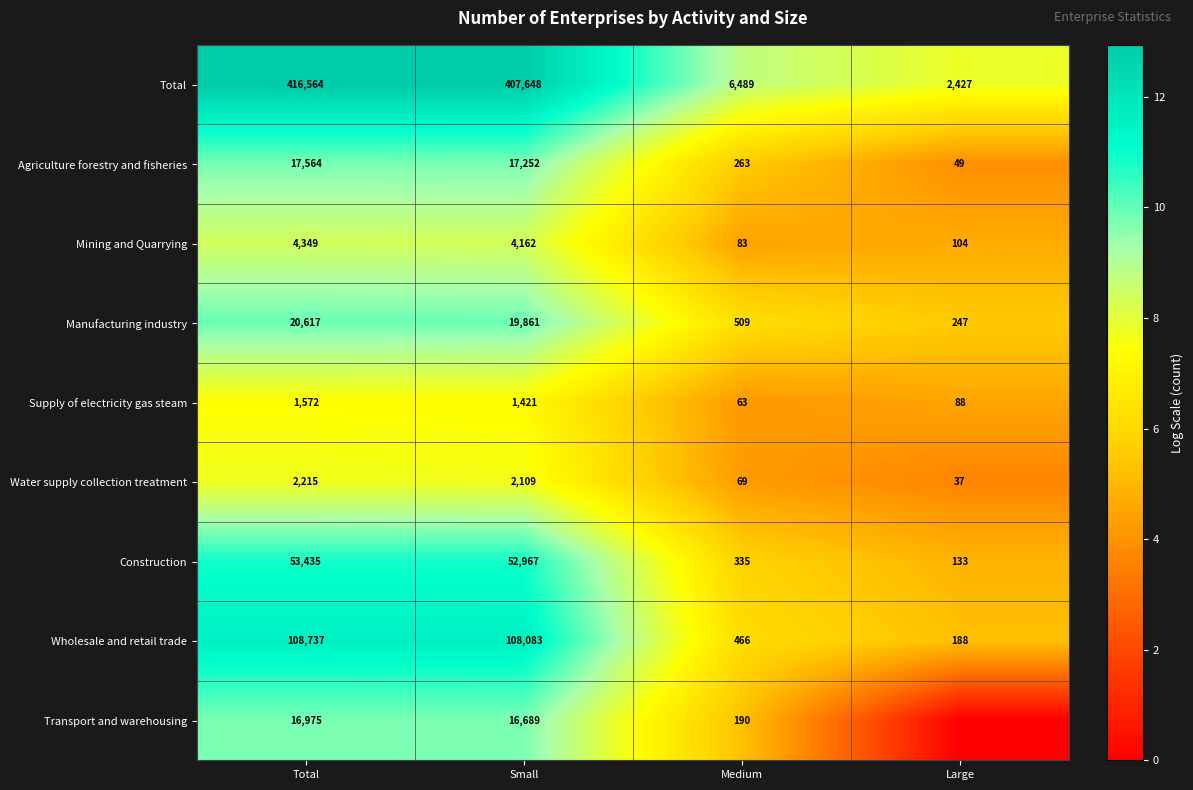

What is the sum of all Total values?

833128